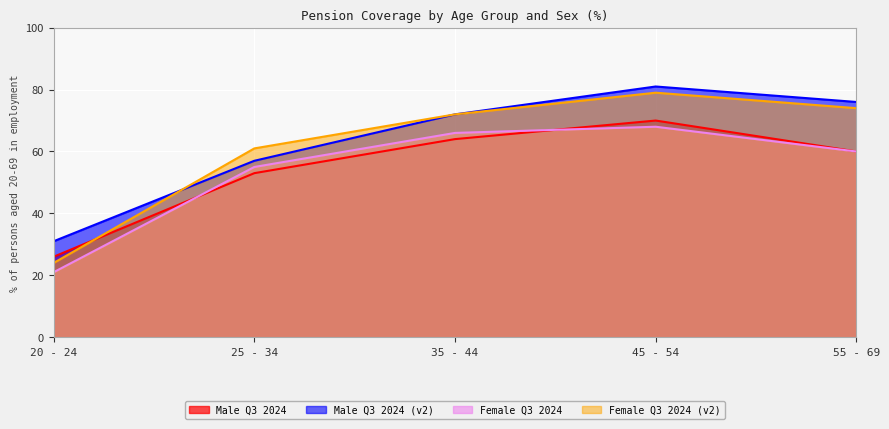

Between 20 - 24 and 35 - 44, which is larger?

35 - 44